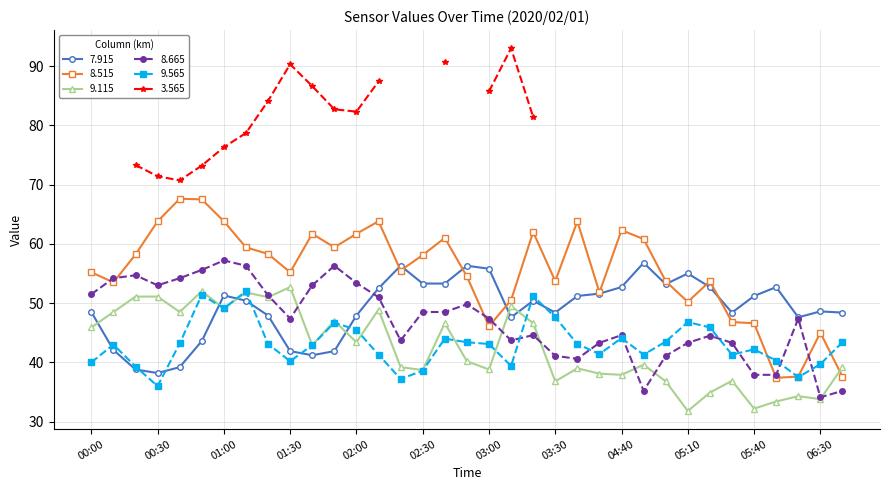

What value does the 9.565 series have at 02:20?

37.2